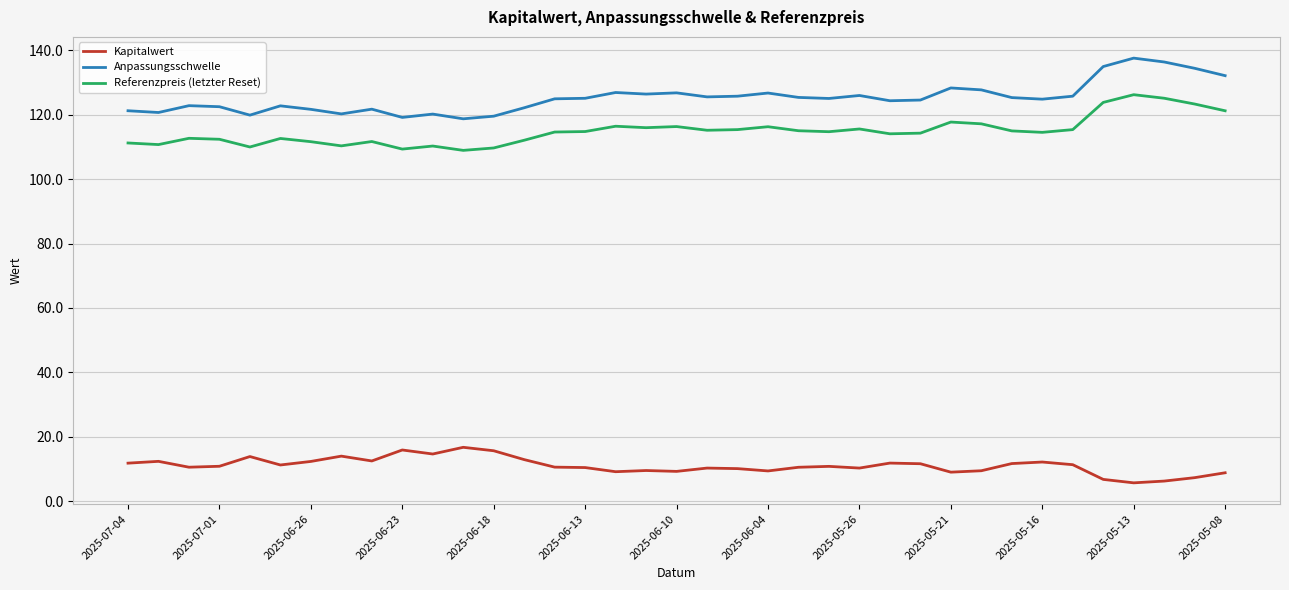

Which series has the largest total across all categories?

Anpassungsschwelle